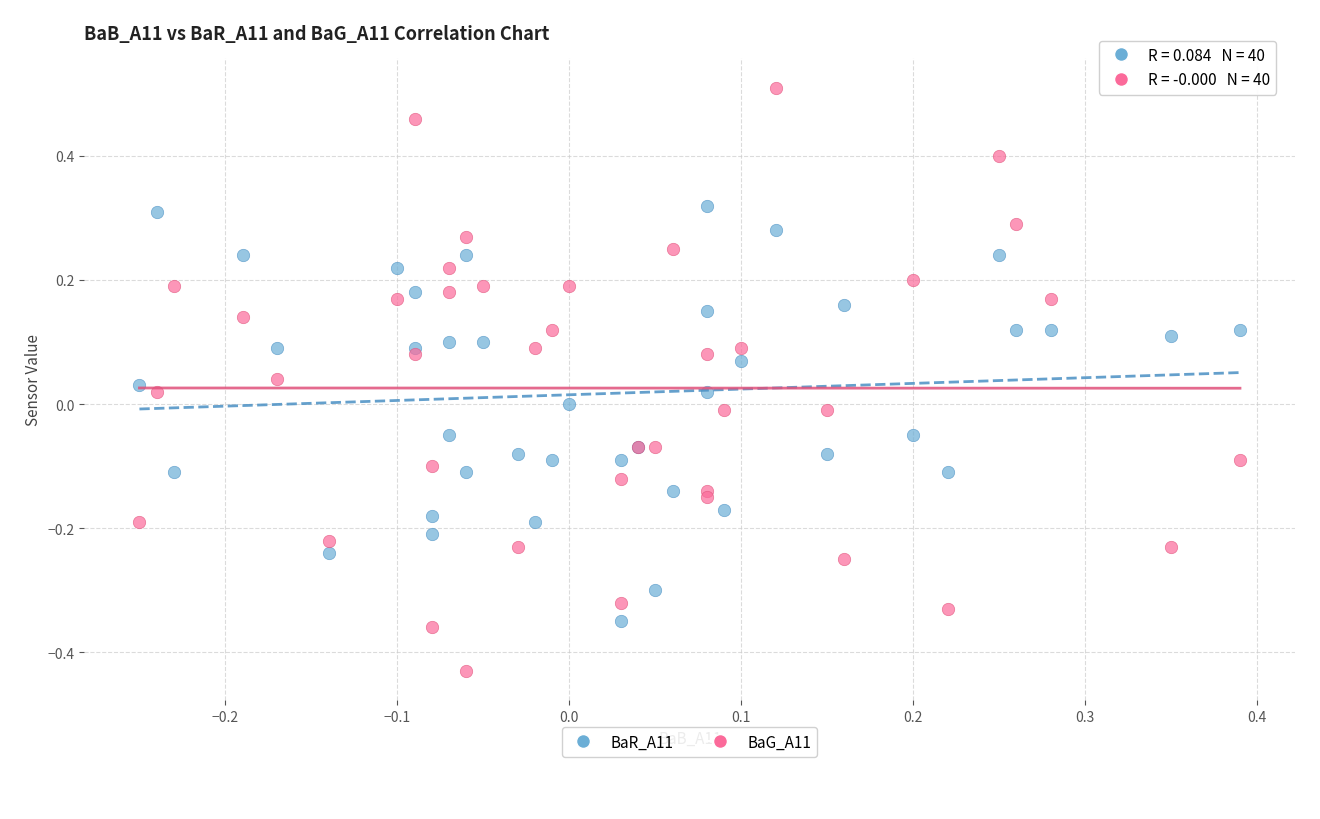

Which series reaches the minimum Y coordinate?

BaG_A11